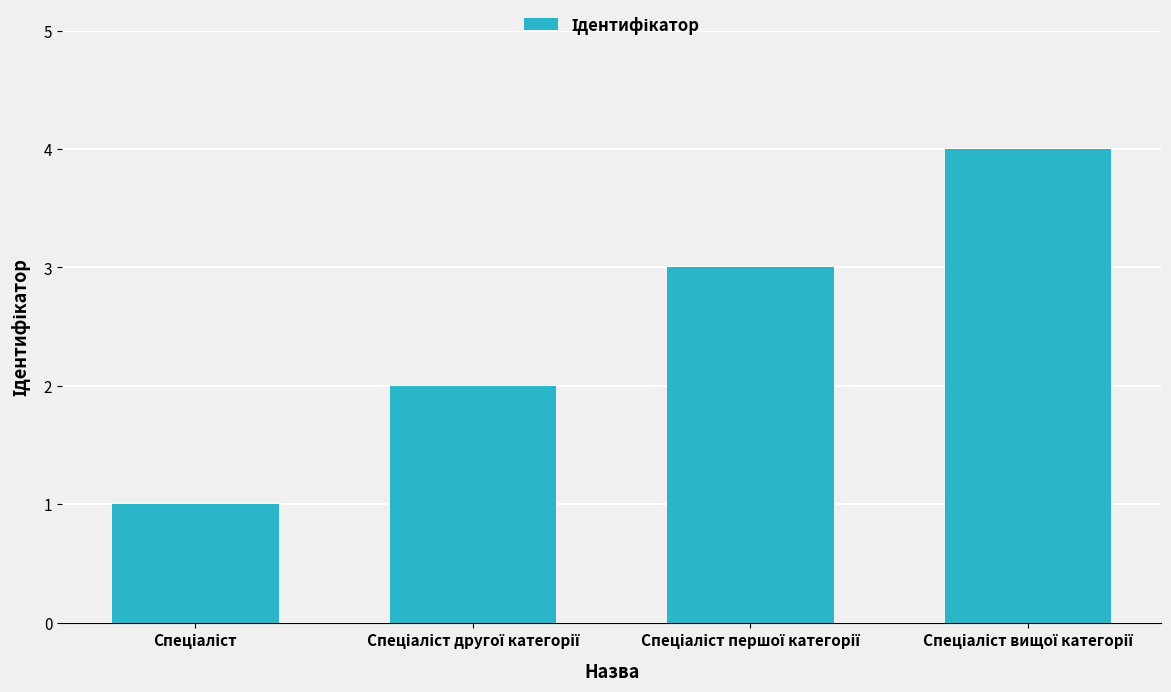

Does the chart contain any negative values?

No